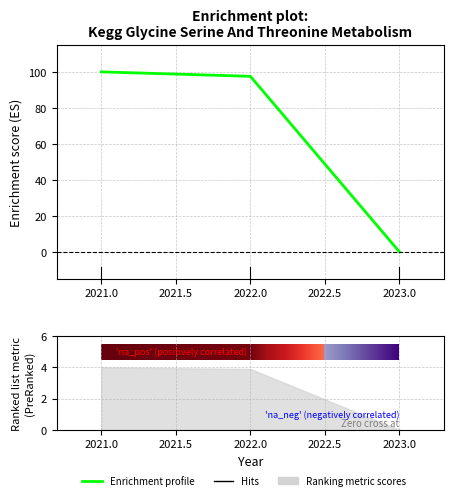

What is the difference between the maximum and minimum values?

99.9